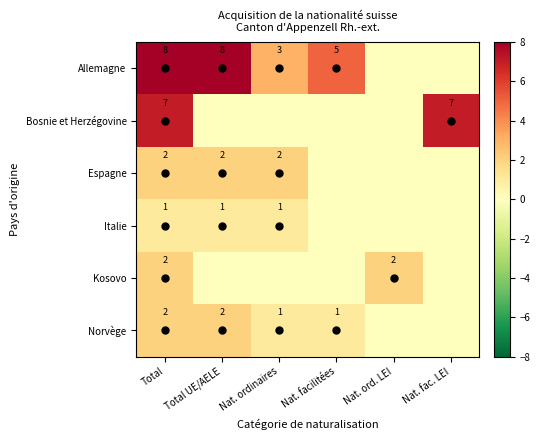

True or false: Kosovo has a value of 1 at Nat. ord. LEI.

False